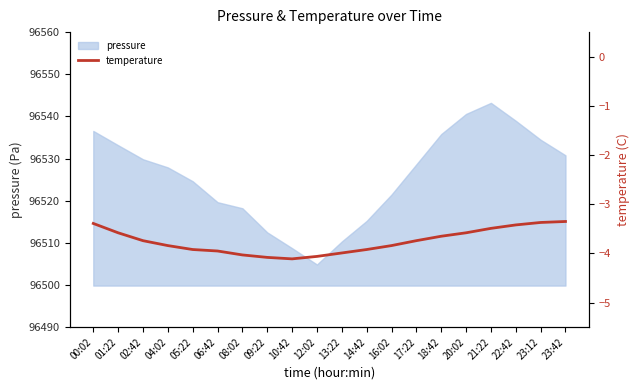

How many lines are shown in the chart?

1